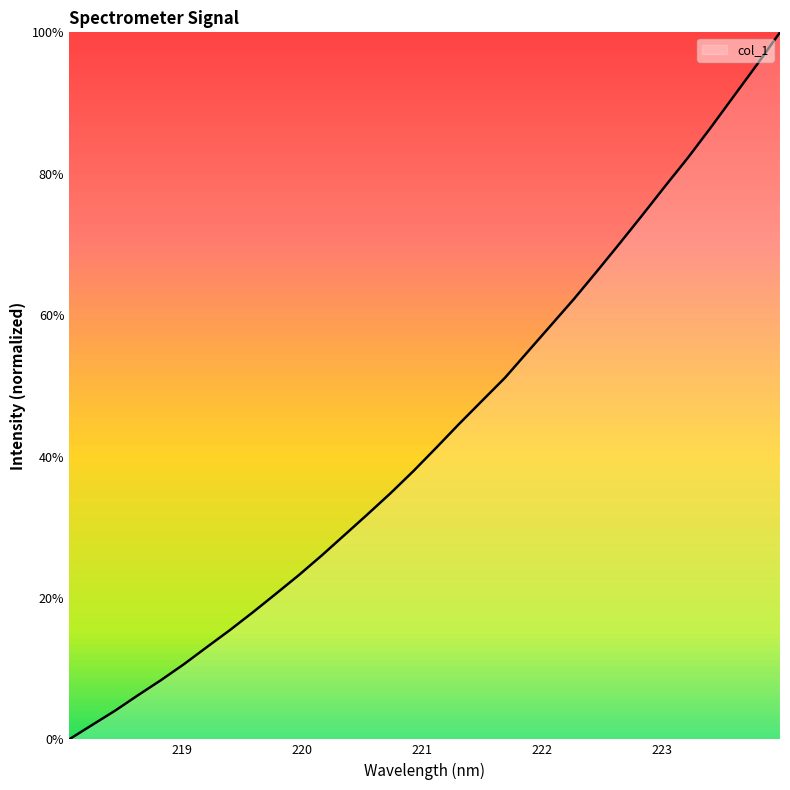

Is this an area chart (filled region under the line)?

Yes